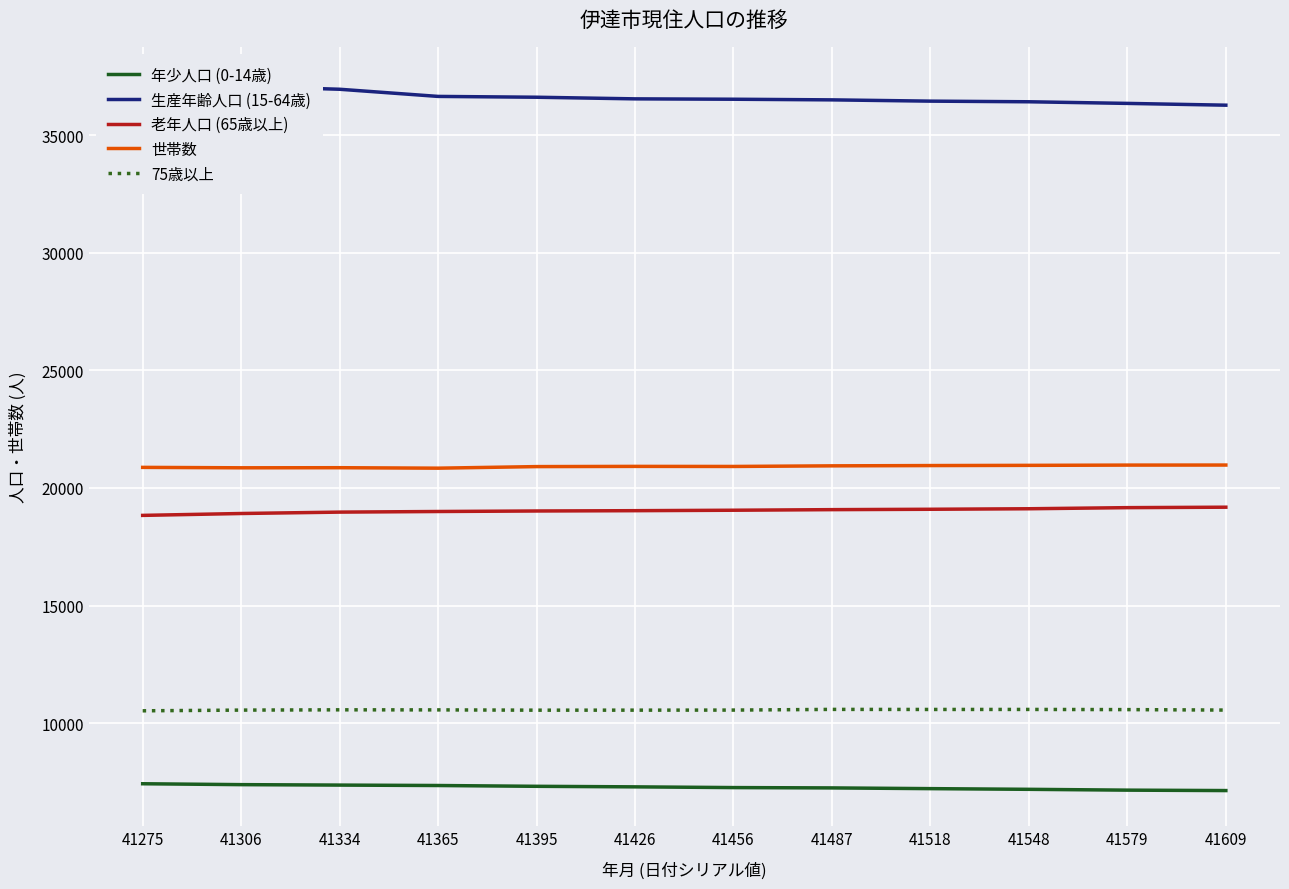

Between 41579 and 41609, which series saw the biggest shift?

生産年齢人口 (15-64歳)